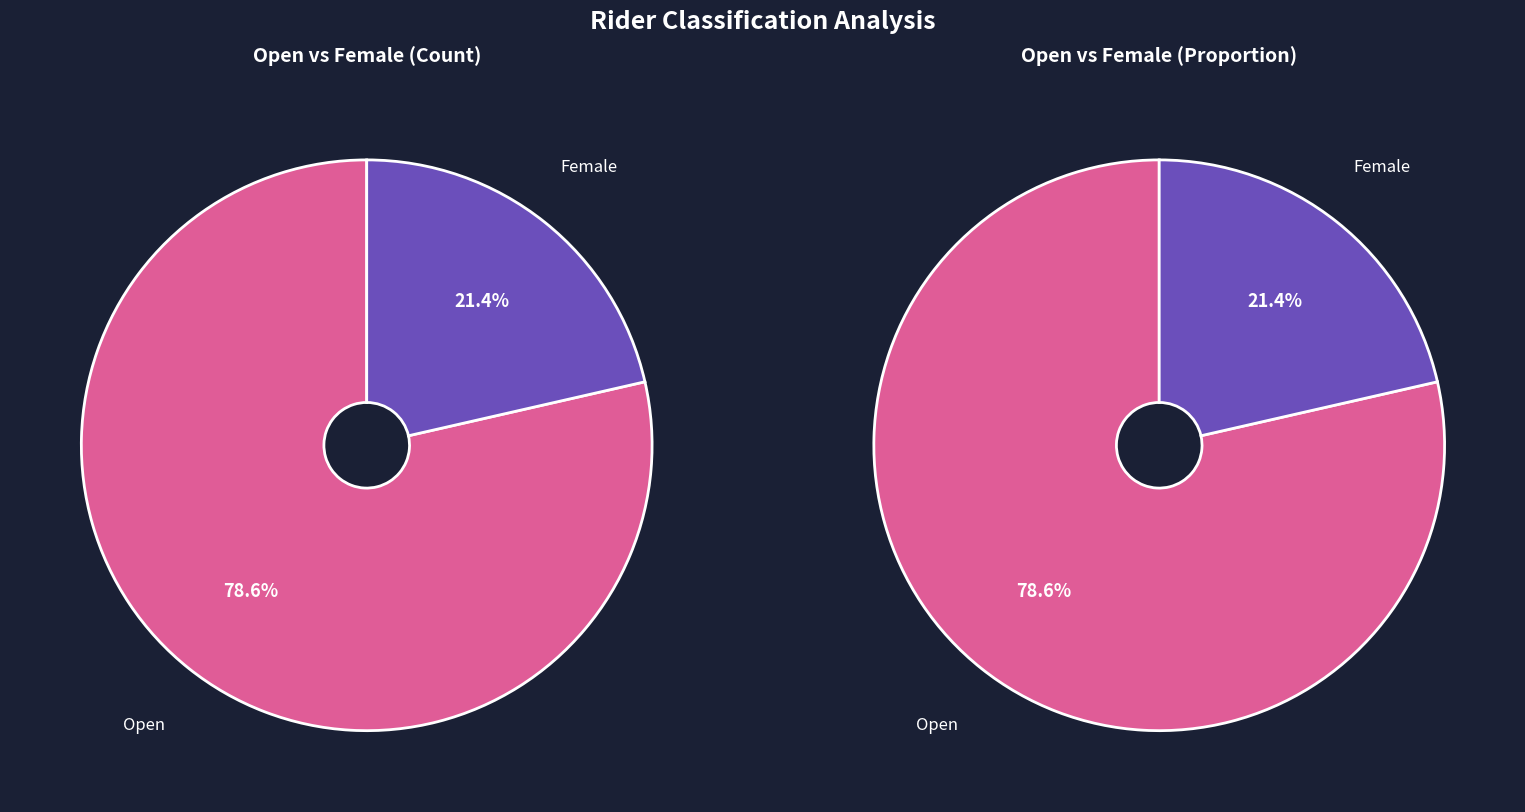

What percentage is NOT represented by Female?

78.6%